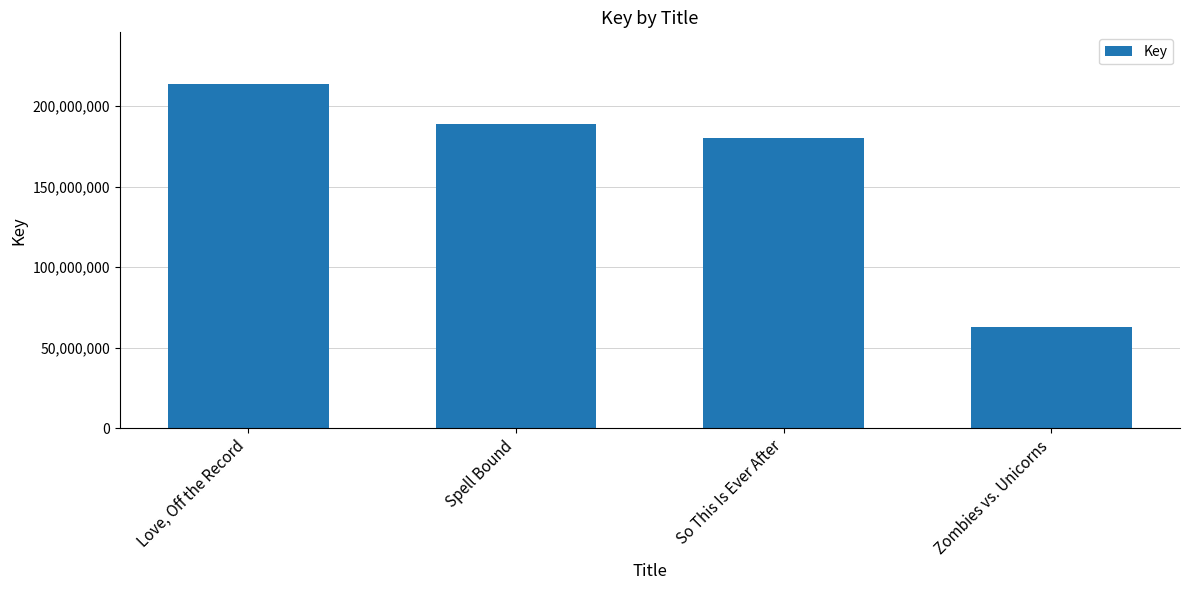

List the labels in order of value, largest first.

Love, Off the Record, Spell Bound, So This Is Ever After, Zombies vs. Unicorns